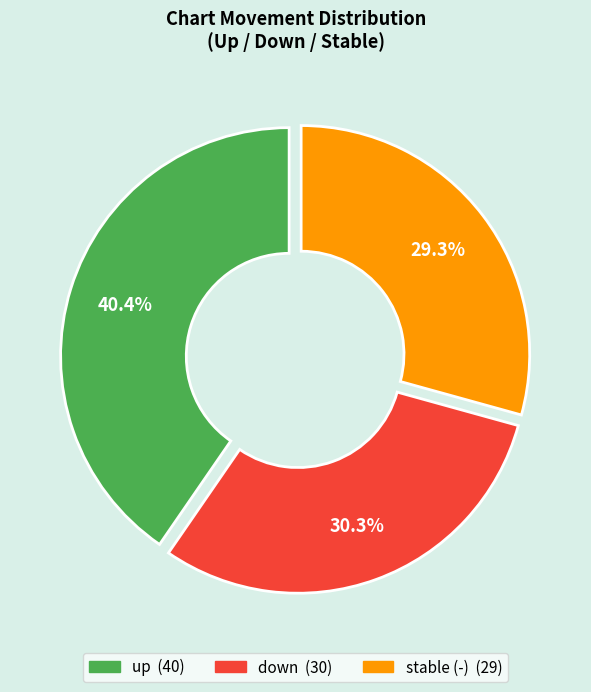

To the nearest percent, what is the average slice percentage?

33%